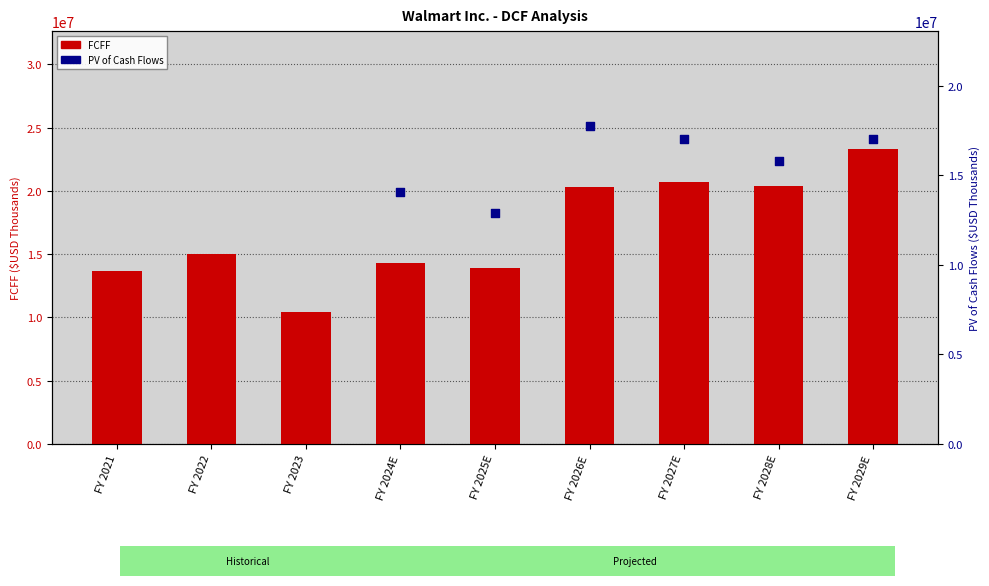

Which series has the largest total across all categories?

FCFF